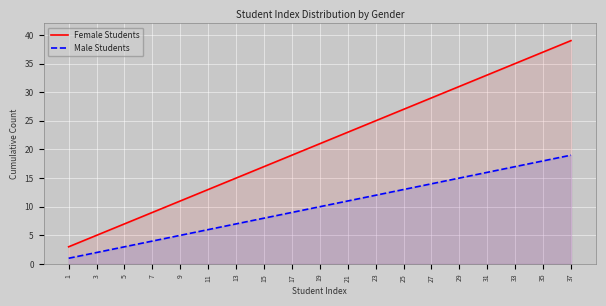

True or false: Female Students and Male Students cross at least once.

False